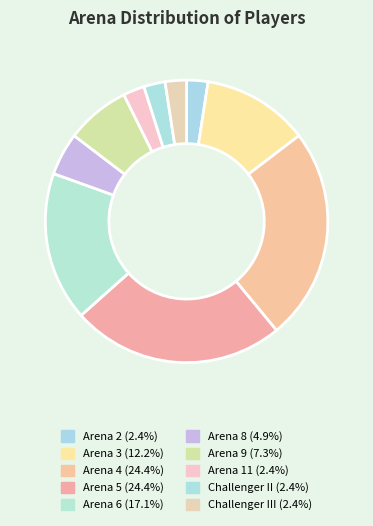

To the nearest percent, what is the difference between the largest and smallest slice percentages?

22%